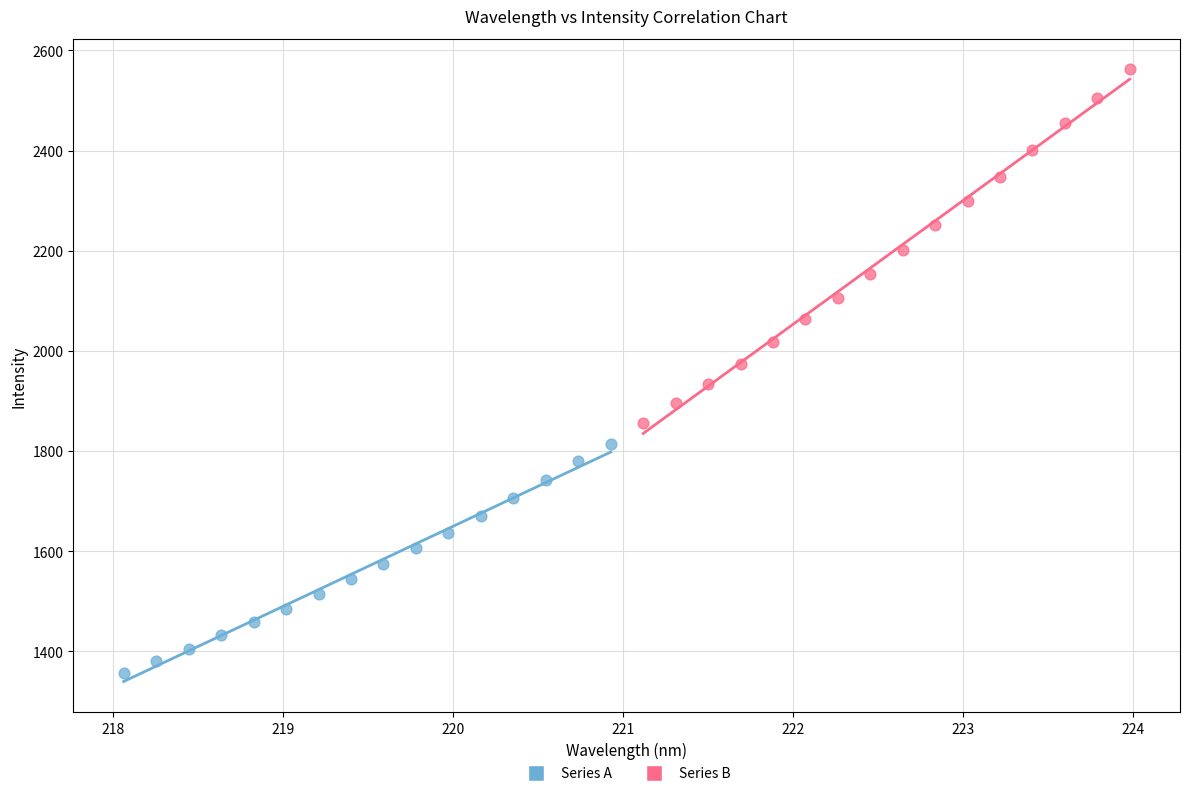

Which series contains the highest Y value?

Series B